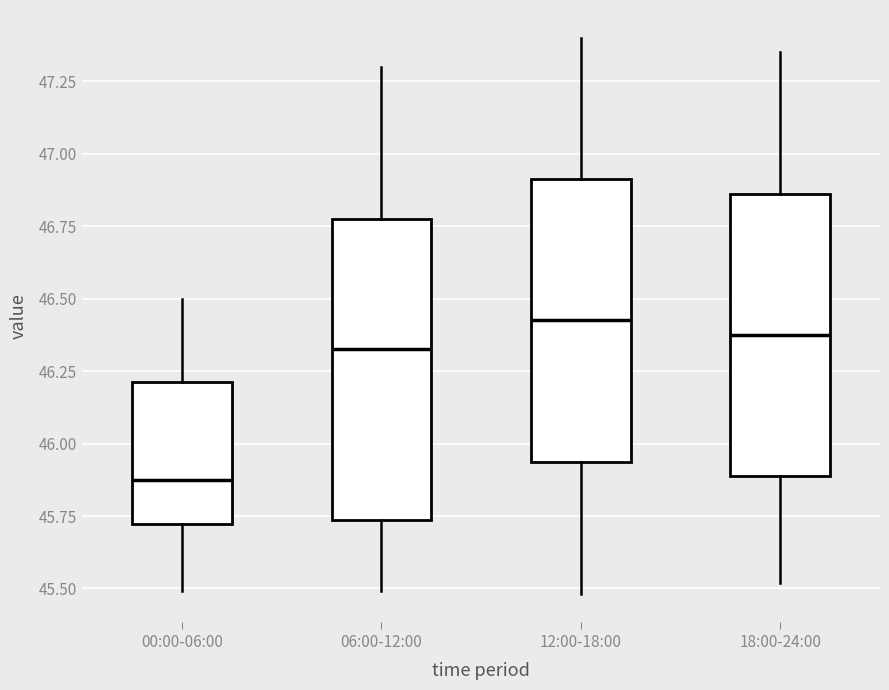

Which box is the tallest, from its lower edge to its upper edge?

06:00-12:00